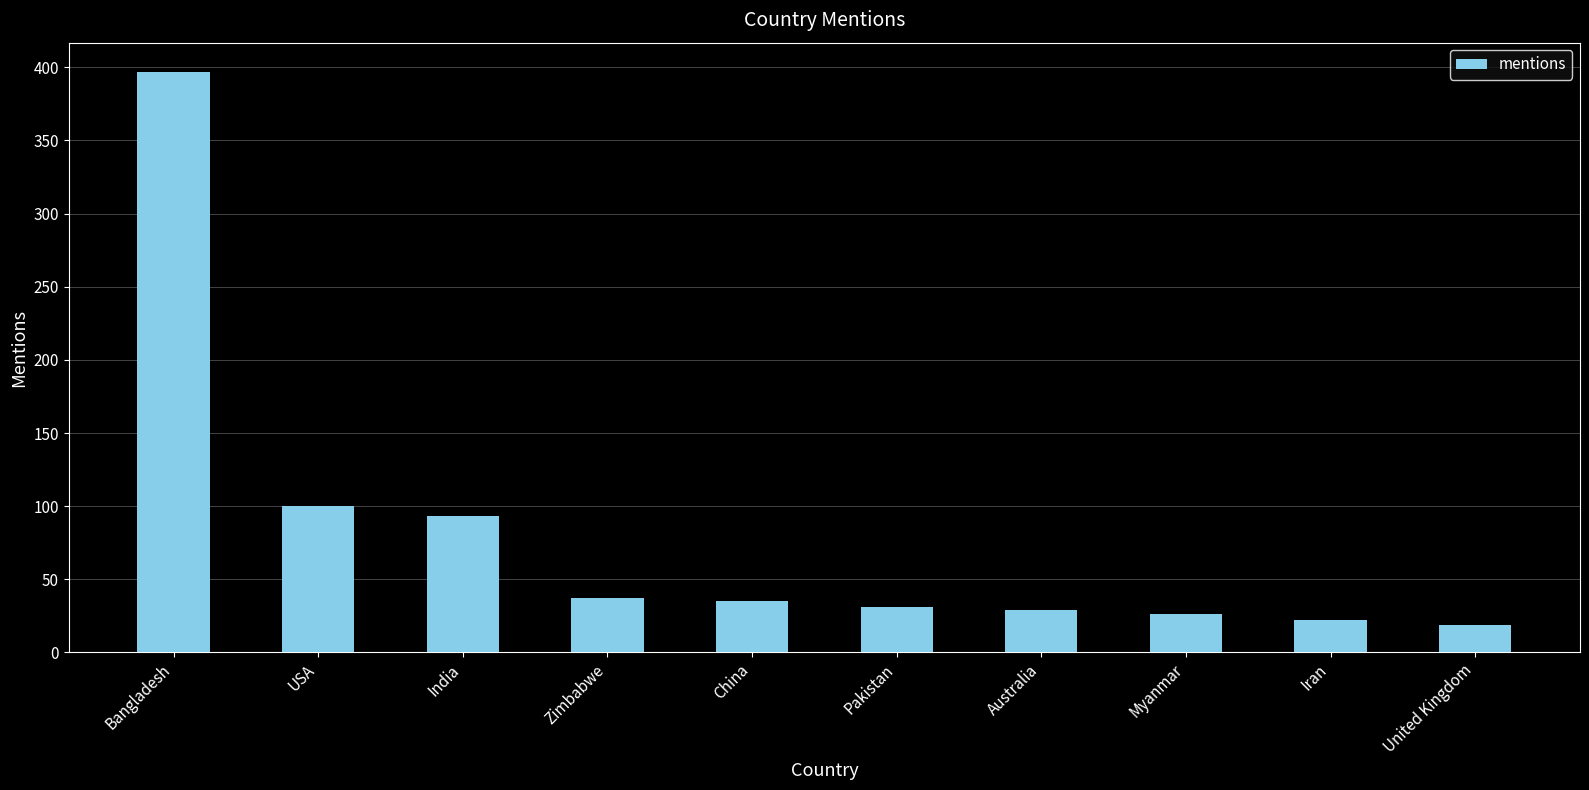

What position from the right is Pakistan?

5